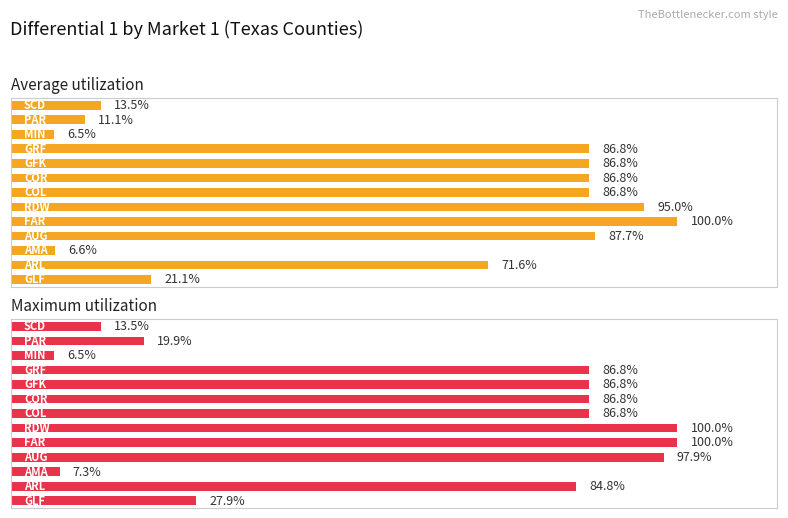

How many bars are there in each group?

2